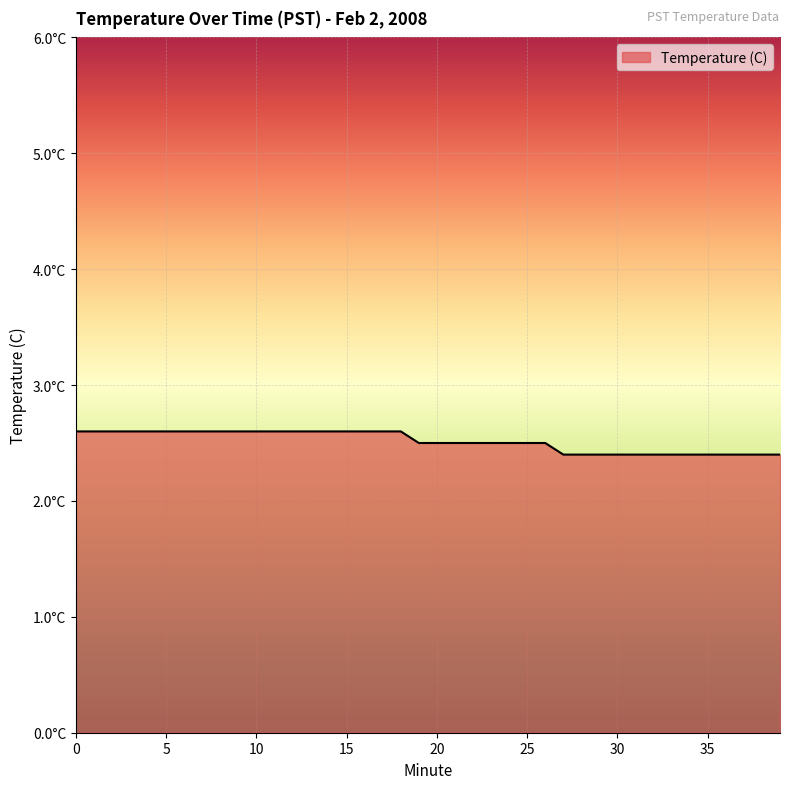

Reading left to right, list all the values displayed in this chart.

0=2.6	1=2.6	2=2.6	3=2.6	4=2.6	5=2.6	6=2.6	7=2.6	8=2.6	9=2.6	10=2.6	11=2.6	12=2.6	13=2.6	14=2.6	15=2.6	16=2.6	17=2.6	18=2.6	19=2.5	20=2.5	21=2.5	22=2.5	23=2.5	24=2.5	25=2.5	26=2.5	27=2.4	28=2.4	29=2.4	30=2.4	31=2.4	32=2.4	33=2.4	34=2.4	35=2.4	36=2.4	37=2.4	38=2.4	39=2.4